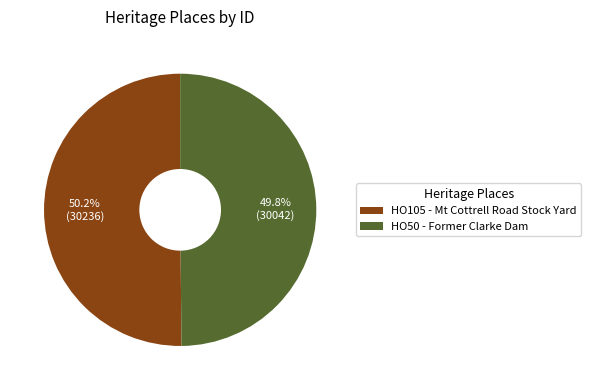

What percentage is the HO50 - Former Clarke Dam slice, to the nearest percent?

50%